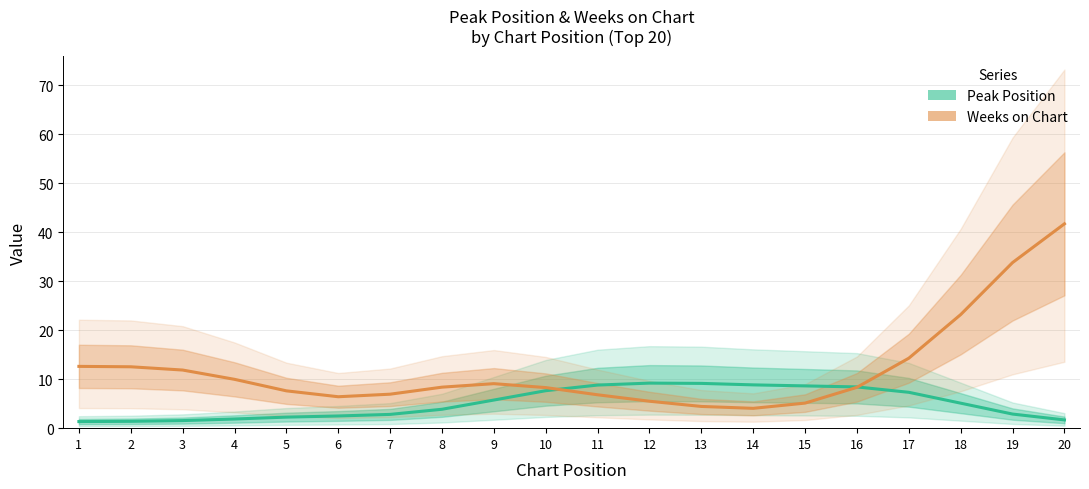

How many lines are shown in the chart?

2